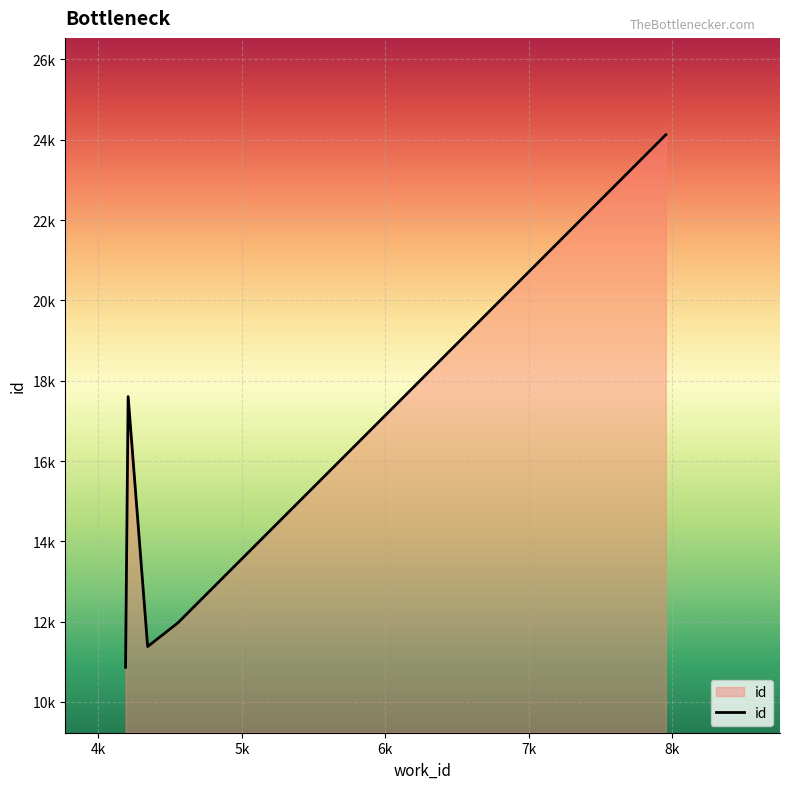

Is this an area chart (filled region under the line)?

Yes